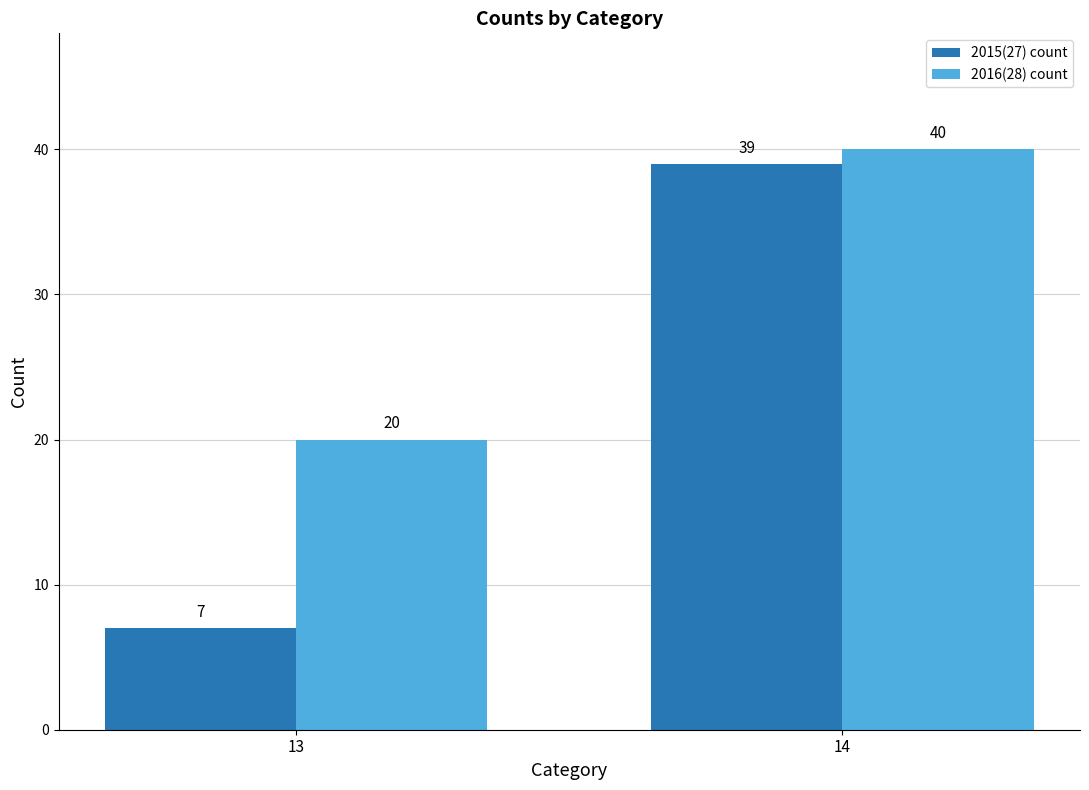

Is it true that 2015(27) count equals 7 at 13?

True